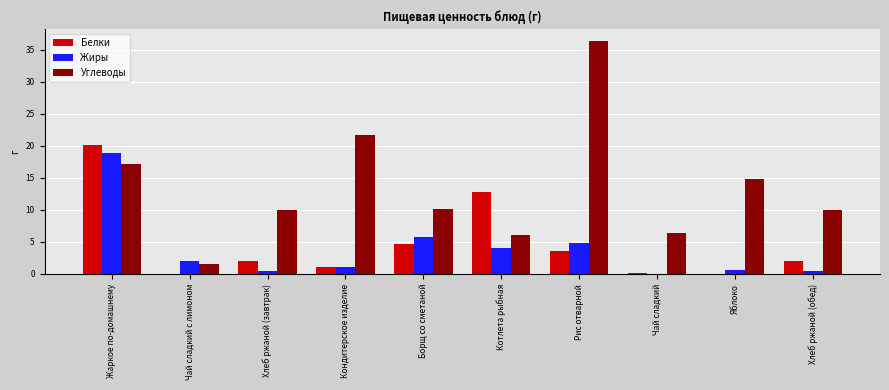

Is the value of Углеводы at Чай сладкий greater than the value of Белки at Чай сладкий с лимоном?

Yes